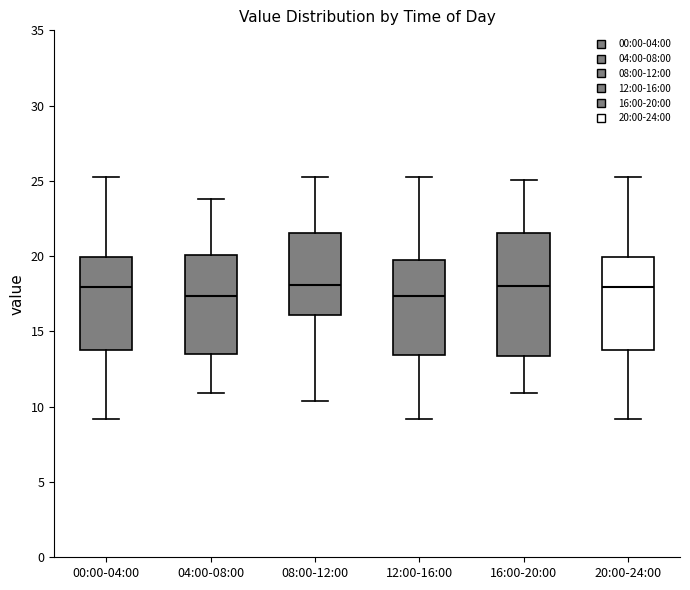

Reading left to right, transcribe this box plot: for each box, give where its median line is, the range the box spans, and where its two whiskers end, as read against the y-axis. The values are not printed on the chart, so give them approximately, as read against the axis.

00:00-04:00: median 18.0, box 14.0 to 20.0, whiskers 9.0 to 25.0
04:00-08:00: median 17.5, box 13.5 to 20.0, whiskers 11.0 to 24.0
08:00-12:00: median 18.0, box 16.0 to 21.5, whiskers 10.5 to 25.0
12:00-16:00: median 17.5, box 13.5 to 19.5, whiskers 9.0 to 25.0
16:00-20:00: median 18.0, box 13.5 to 21.5, whiskers 11.0 to 25.0
20:00-24:00: median 18.0, box 14.0 to 20.0, whiskers 9.0 to 25.0